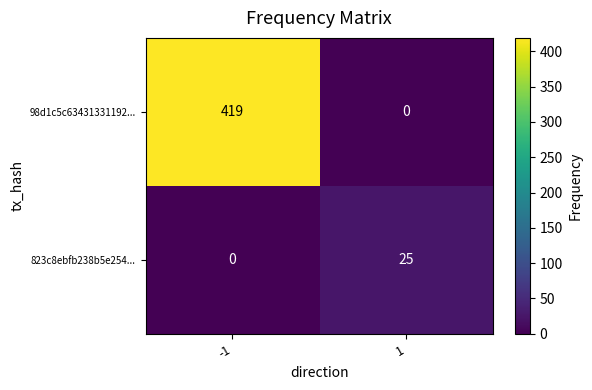

How many values in 823c8ebfb238b5e254... are above zero?

1